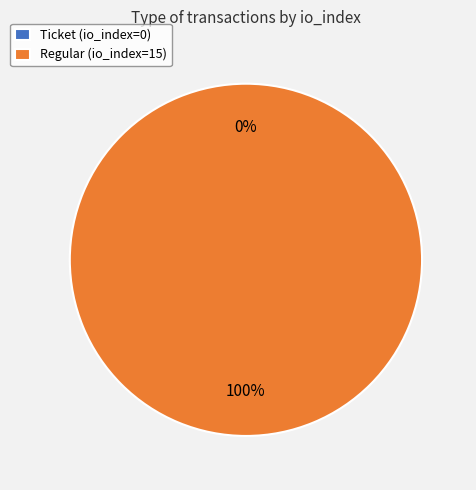

How many segments does this pie chart have?

2